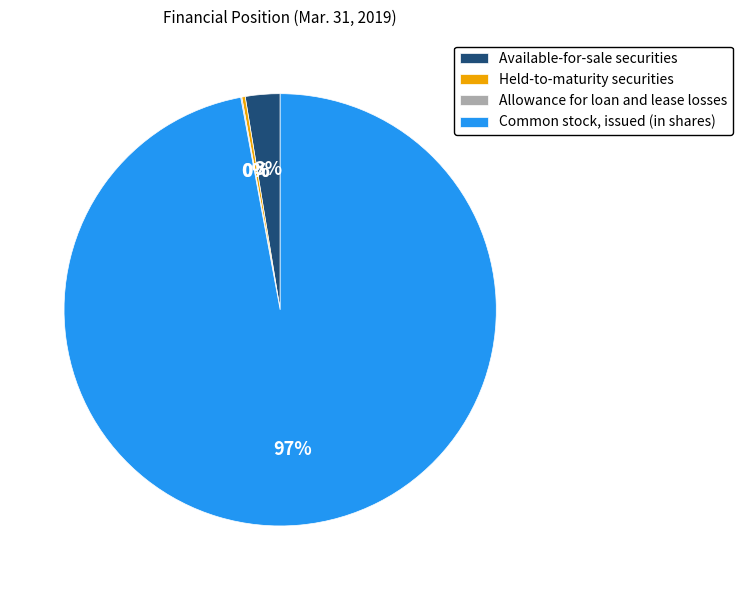

To the nearest percent, what is the average slice percentage?

25%